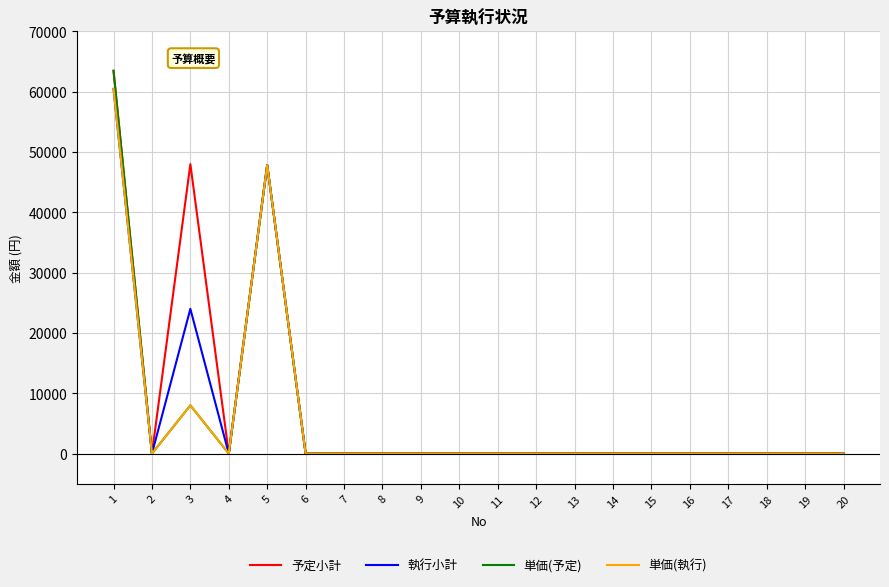

What is the maximum value shown in the chart?

63480